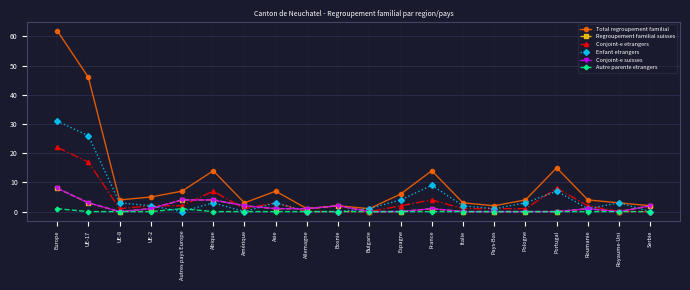

True or false: Conjoint-e suisses and Regroupement familial suisses intersect in this chart.

False